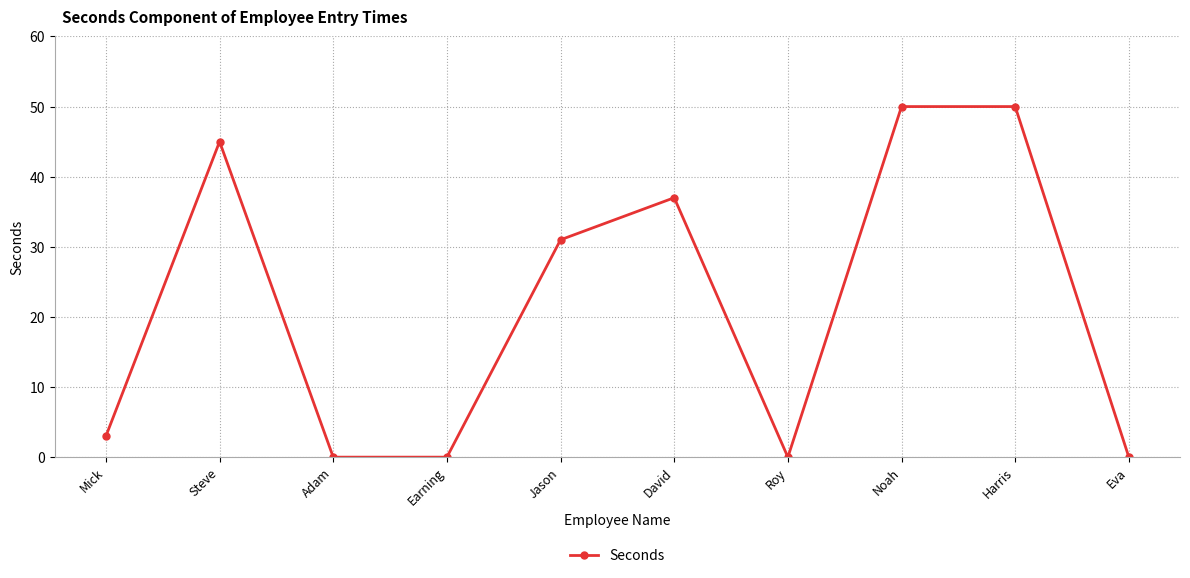

What is the average value?

22